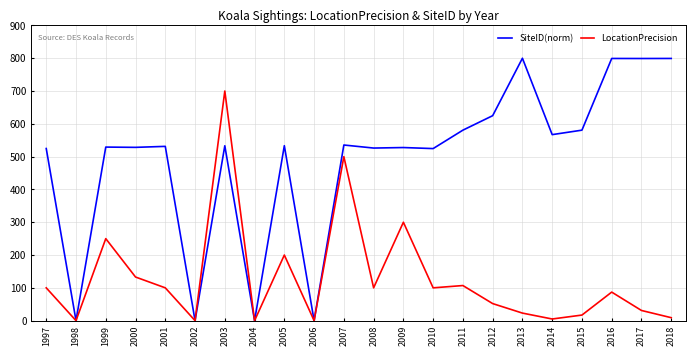

How many values in the SiteID(norm) series exceed 533?

11